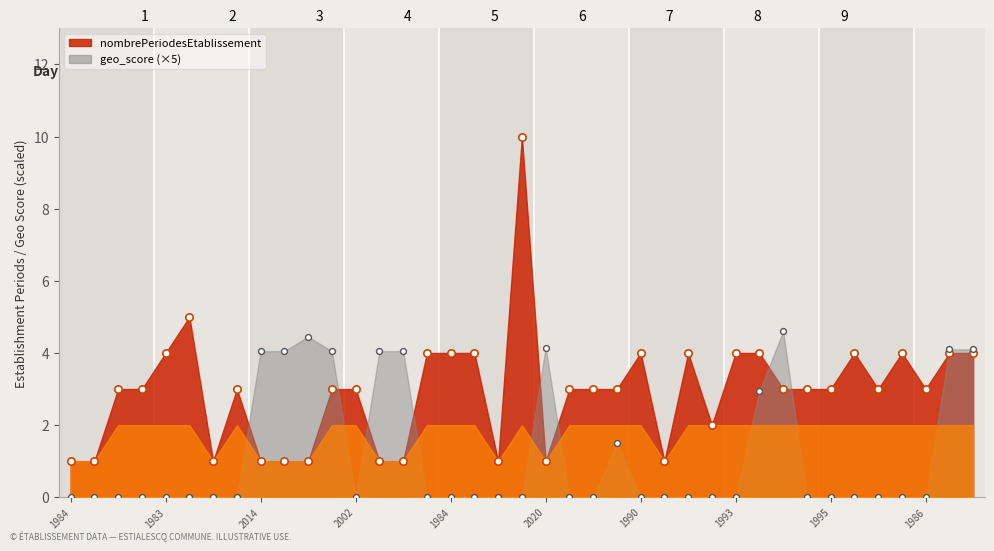

Which series contains the highest Y value?

nombrePeriodesEtablissement